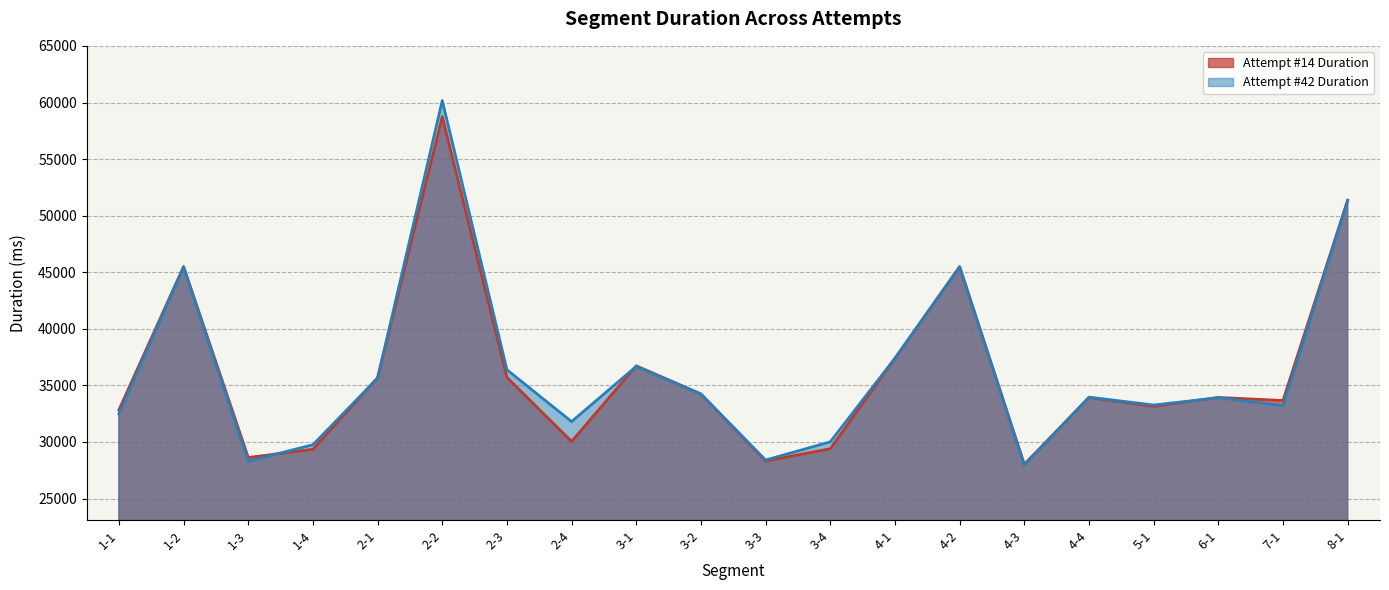

What is the approximate value of Attempt #14 Duration at 3-1?

36728